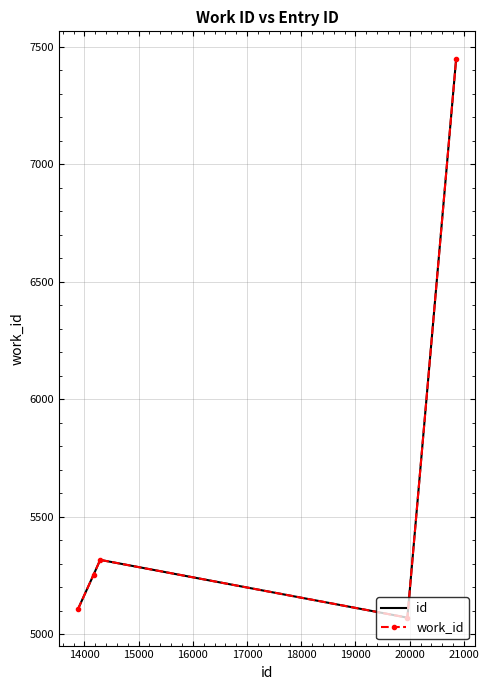

What is the value of the work_id point at the 2nd from the left?

5252